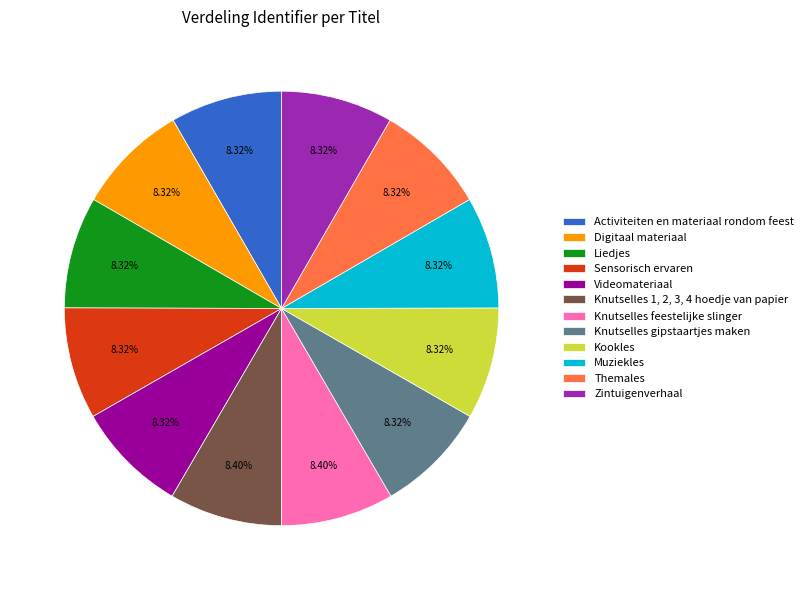

True or false: Kookles accounts for 1% of the total.

False